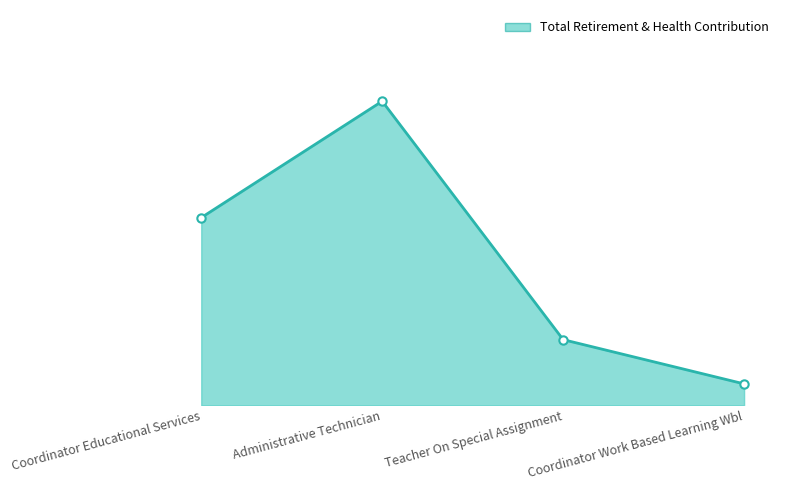

At which category does the data reach its first local peak?

Administrative Technician